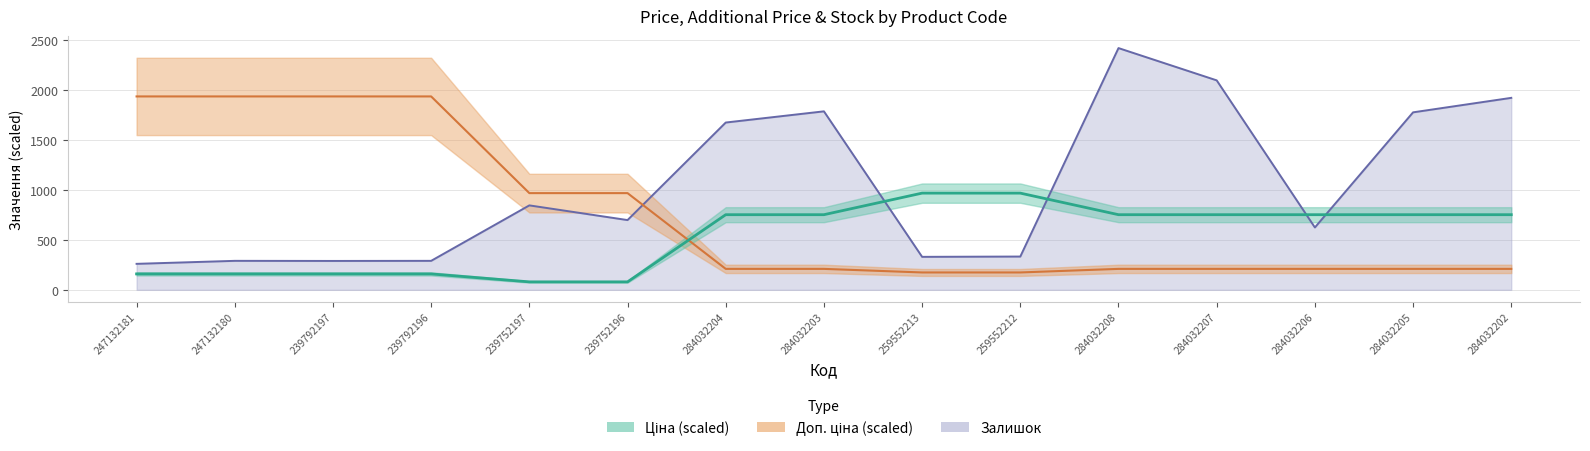

What is the spread (max minus min) of values at 239752196?

888.0